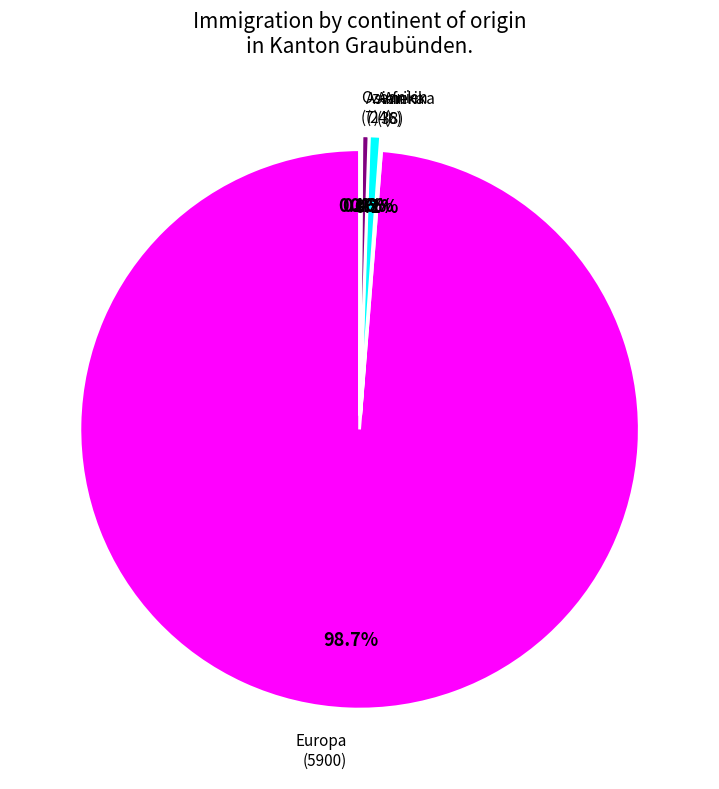

Is there a majority slice in this chart?

Yes